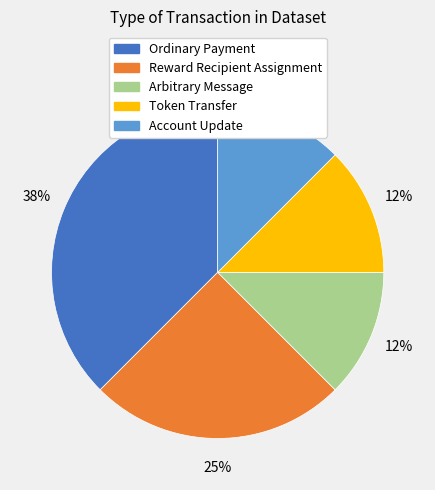

Combined, do Reward Recipient Assignment and Token Transfer account for over 50%?

No